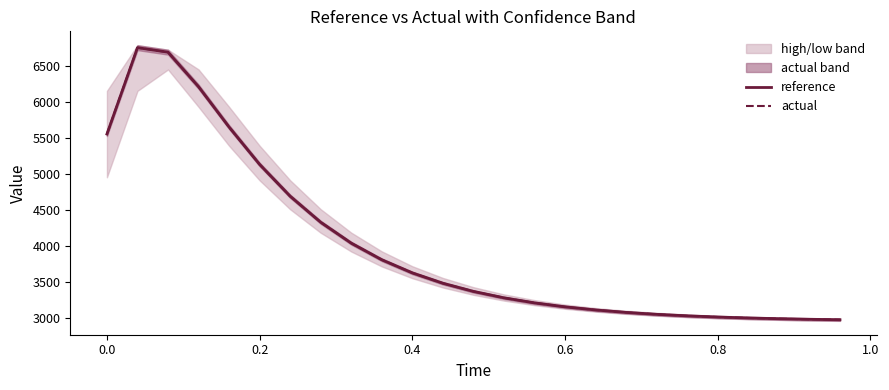

How many times do reference and actual cross each other?

7